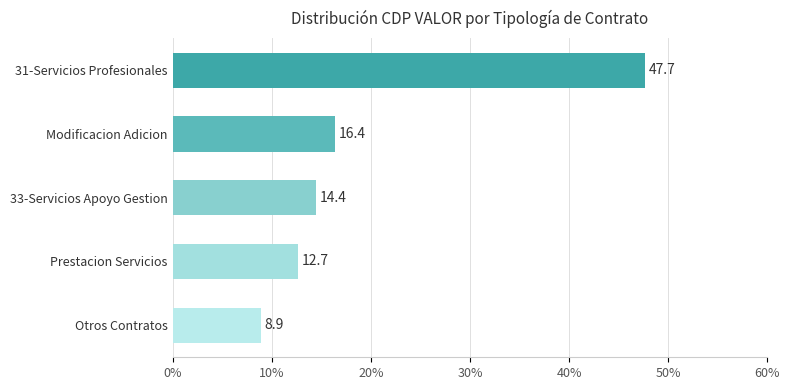

List the labels in order of value, smallest first.

Otros Contratos, Prestacion Servicios, 33-Servicios Apoyo Gestion, Modificacion Adicion, 31-Servicios Profesionales